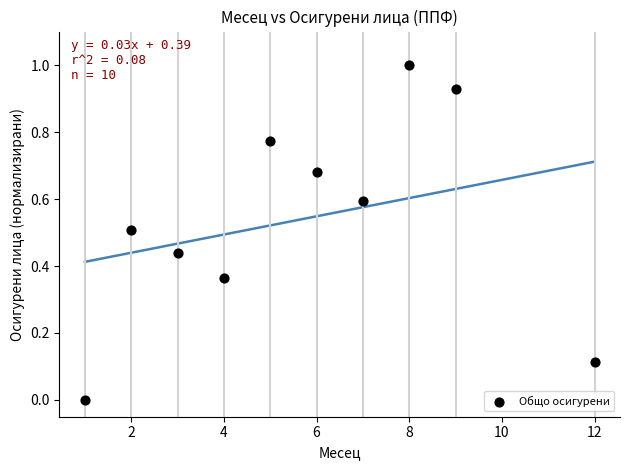

What is the average X value?

5.7